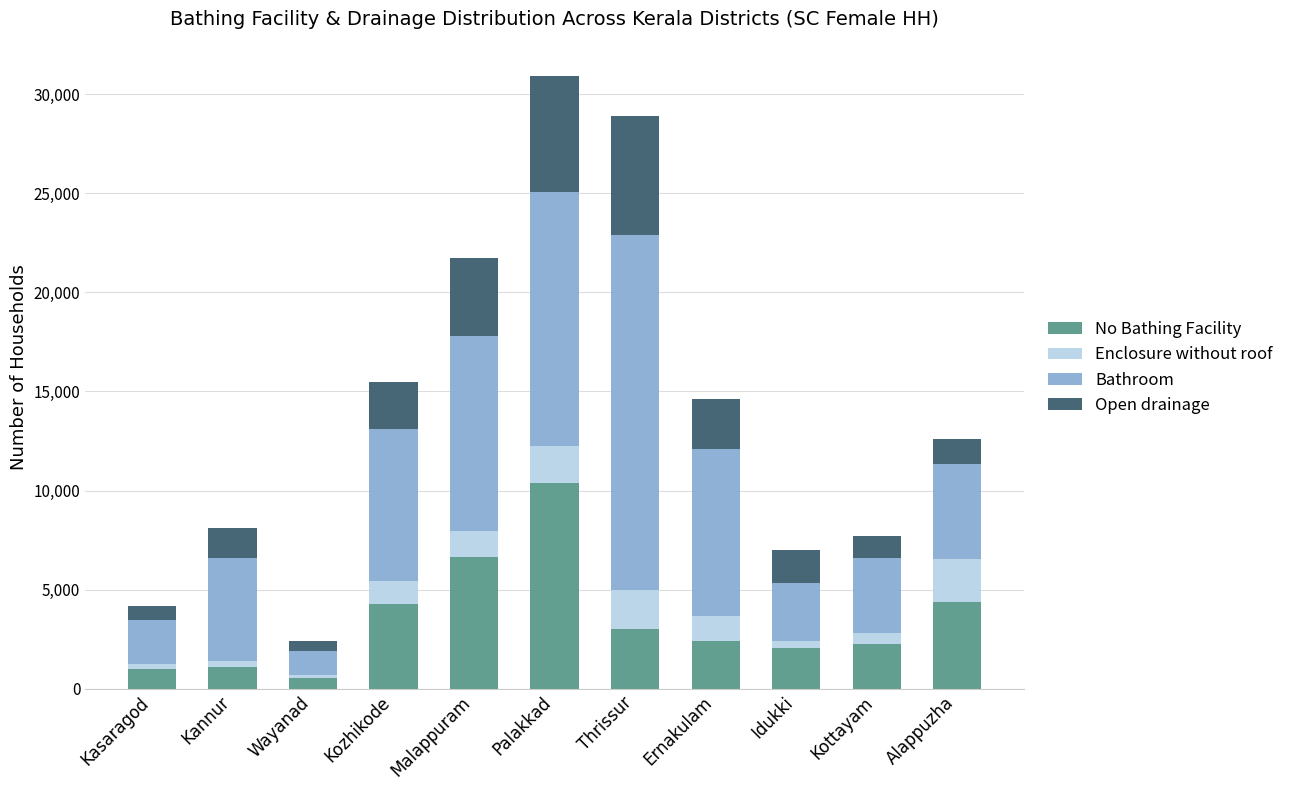

What is the maximum value for No Bathing Facility?

10378